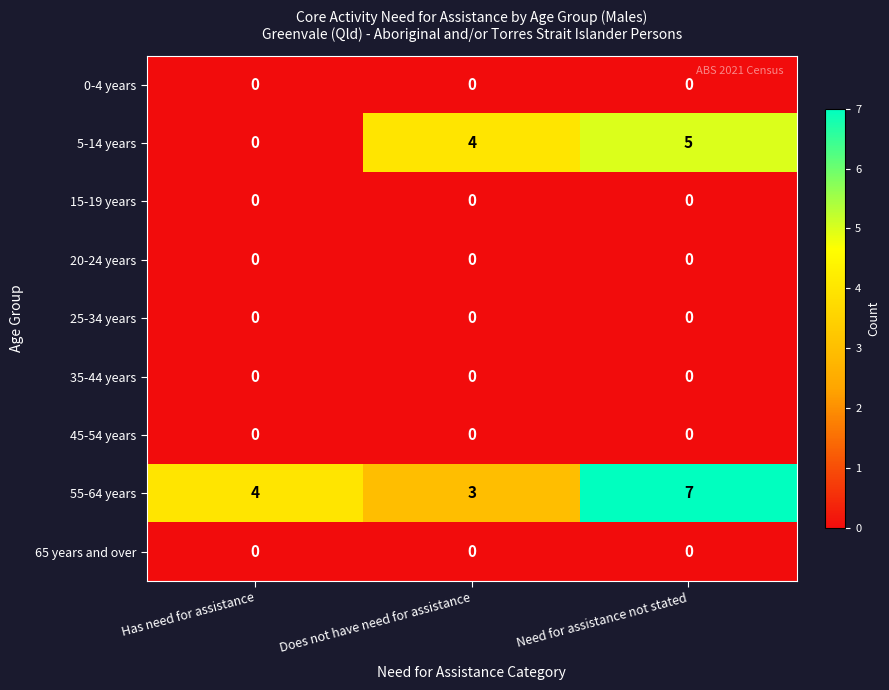

At how many categories does at least one series exceed 3?

3